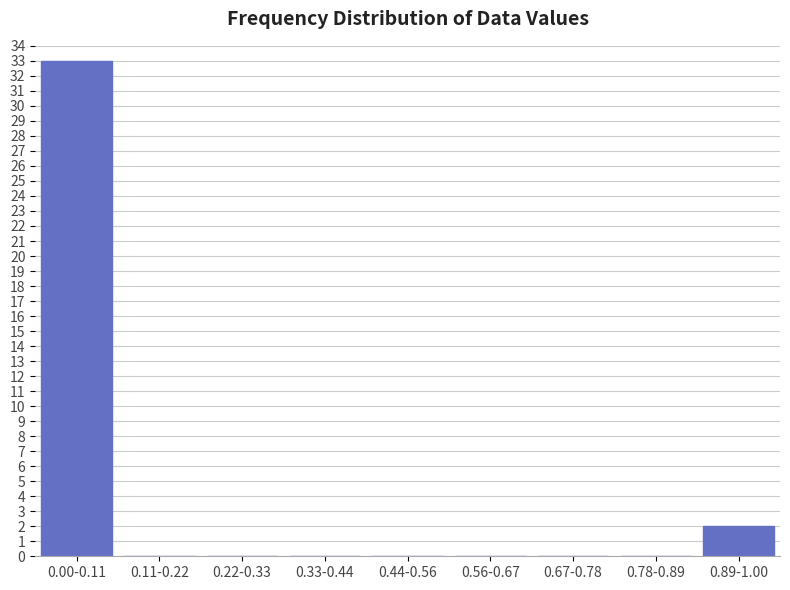

Reading left to right, what are all the values shown in this chart?

0.00-0.11=33	0.11-0.22=0	0.22-0.33=0	0.33-0.44=0	0.44-0.56=0	0.56-0.67=0	0.67-0.78=0	0.78-0.89=0	0.89-1.00=2